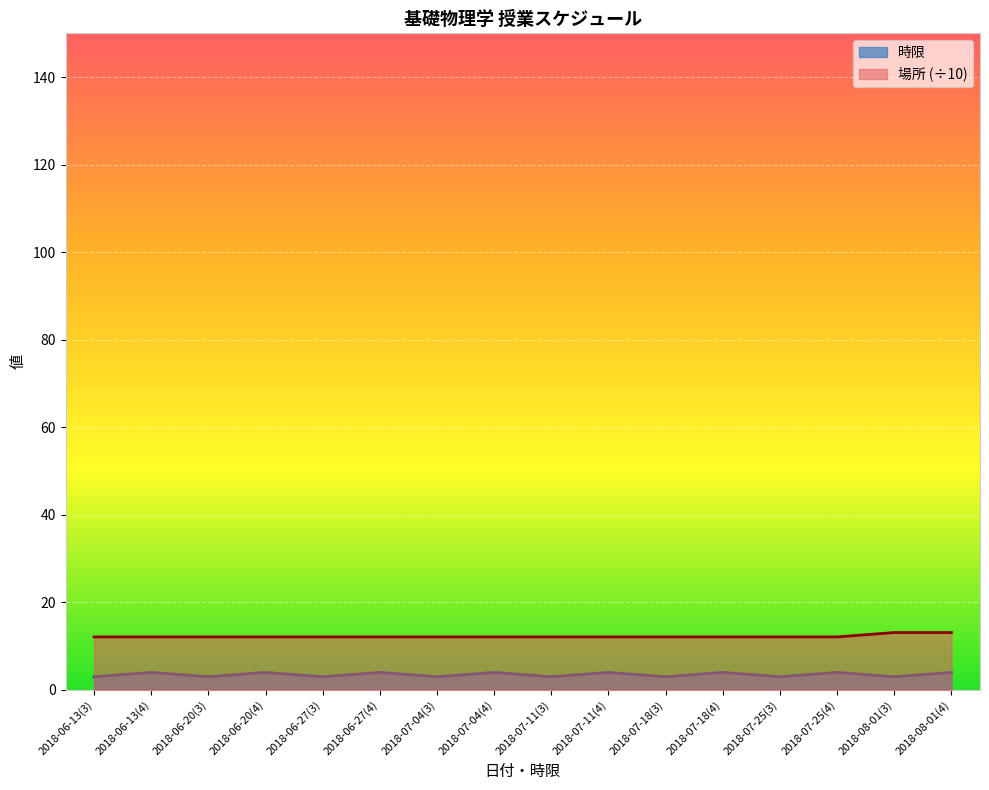

Reading left to right, extract all data points from this chart.

時限: 3.0	4.0	3.0	4.0	3.0	4.0	3.0	4.0	3.0	4.0	3.0	4.0	3.0	4.0	3.0	4.0
場所: 12.1	12.1	12.1	12.1	12.1	12.1	12.1	12.1	12.1	12.1	12.1	12.1	12.1	12.1	13.1	13.1